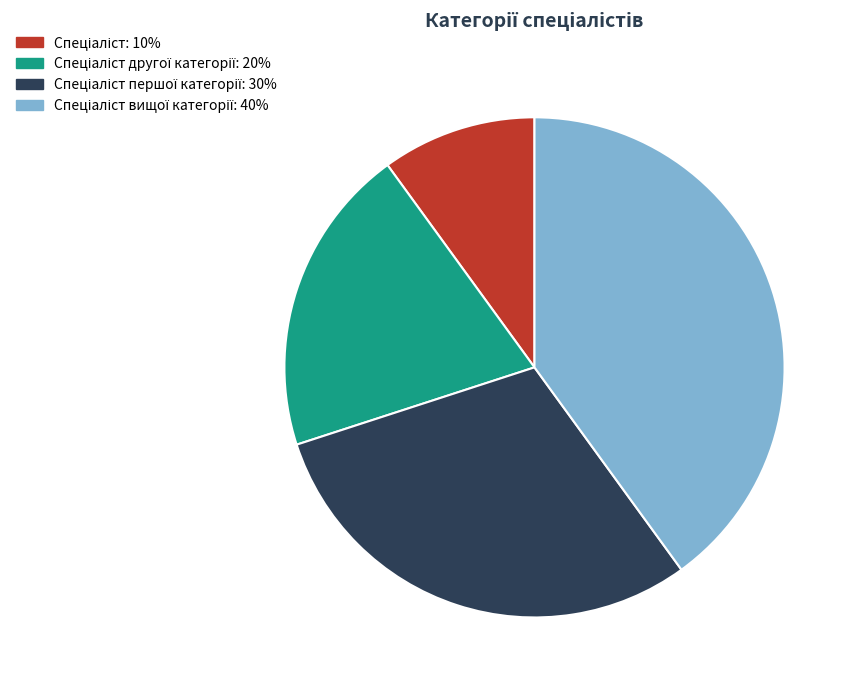

Is there any slice that represents more than half of the pie?

No